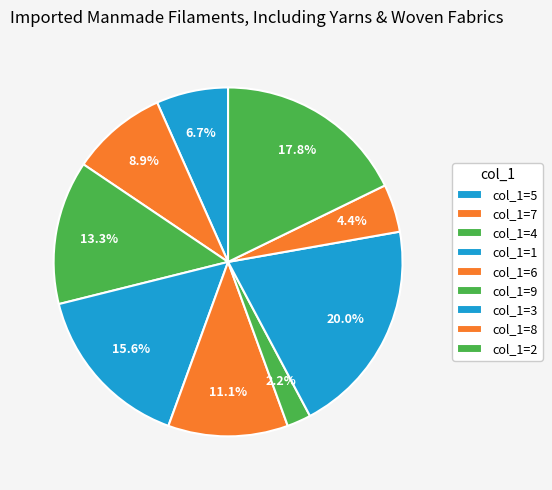

Is the sum of col_1=8 and col_1=7 greater than half?

No